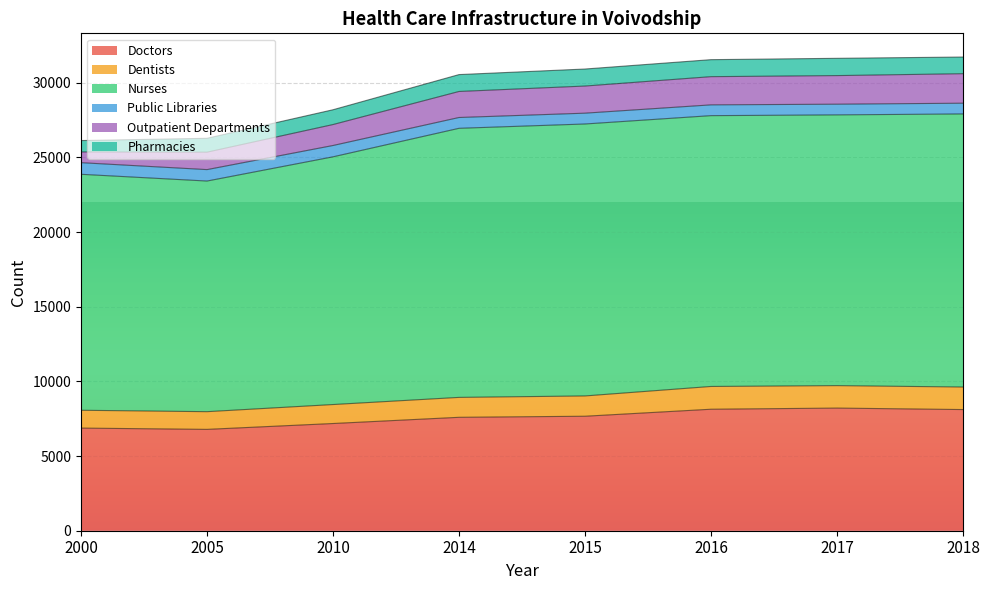

True or false: Nurses and Dentists cross at least once.

False